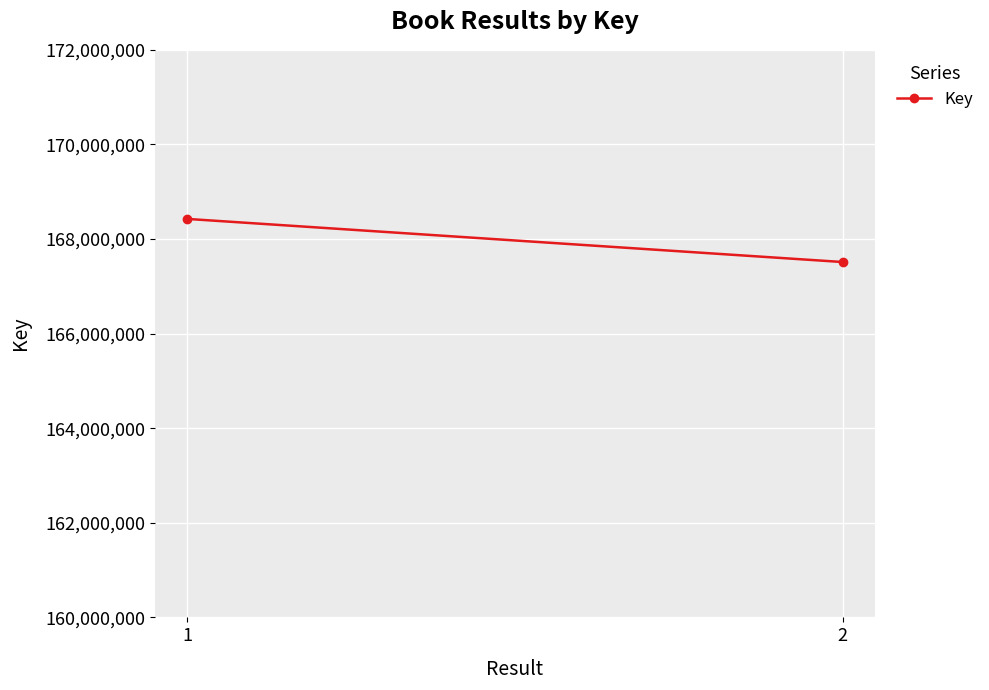

Between 1 and 2, which is larger?

1